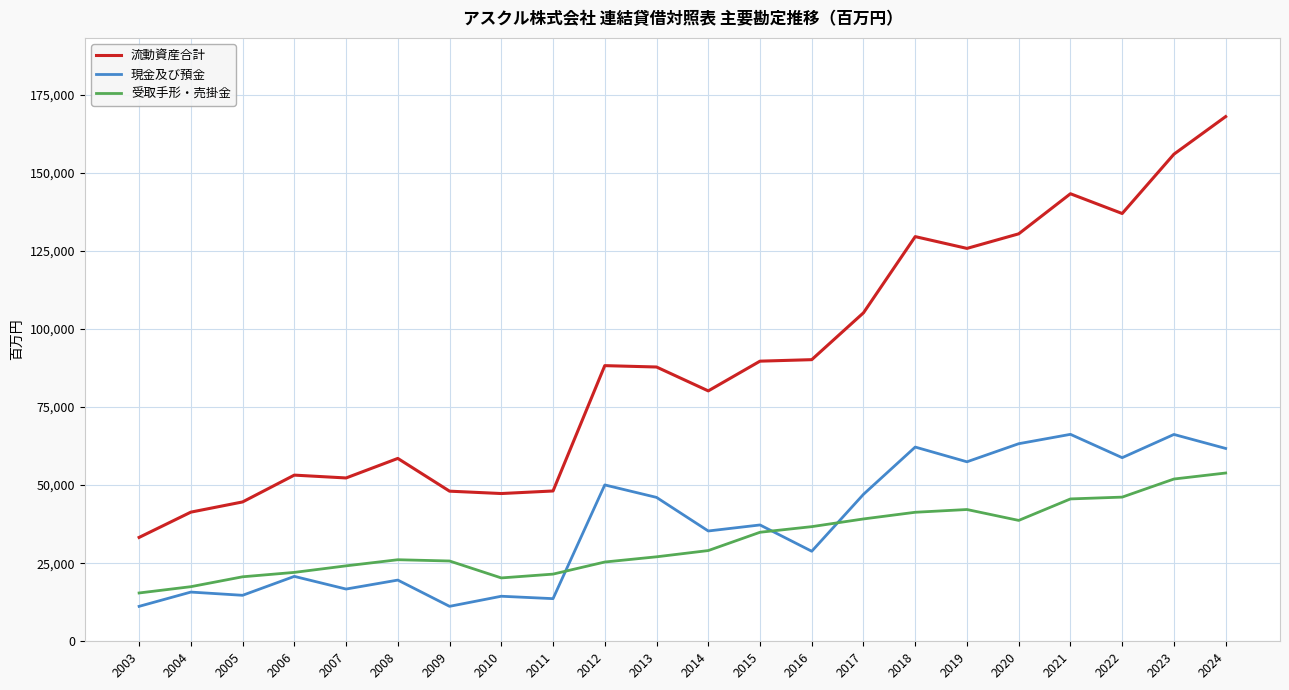

True or false: 受取手形・売掛金 has a value of 6292 at 2008.

False